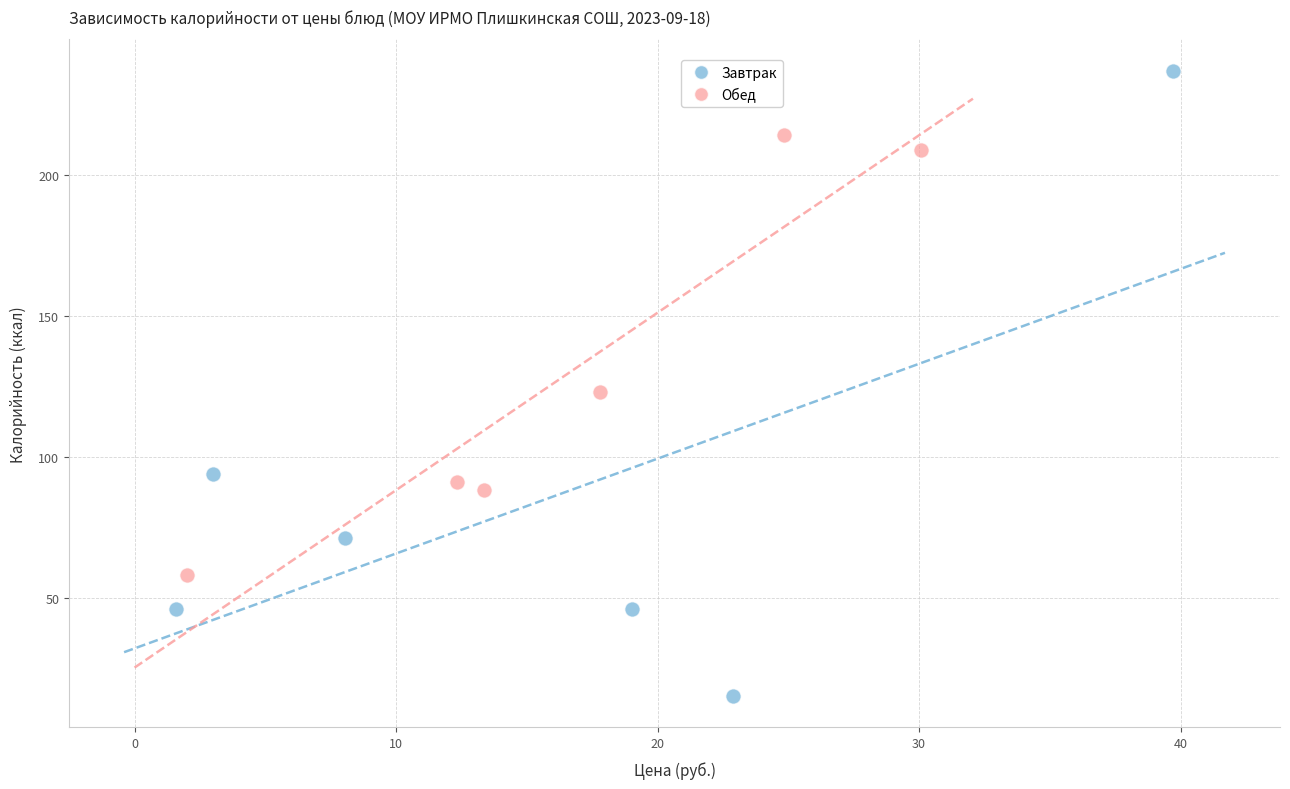

Which series has the largest Y range (max minus min)?

Завтрак